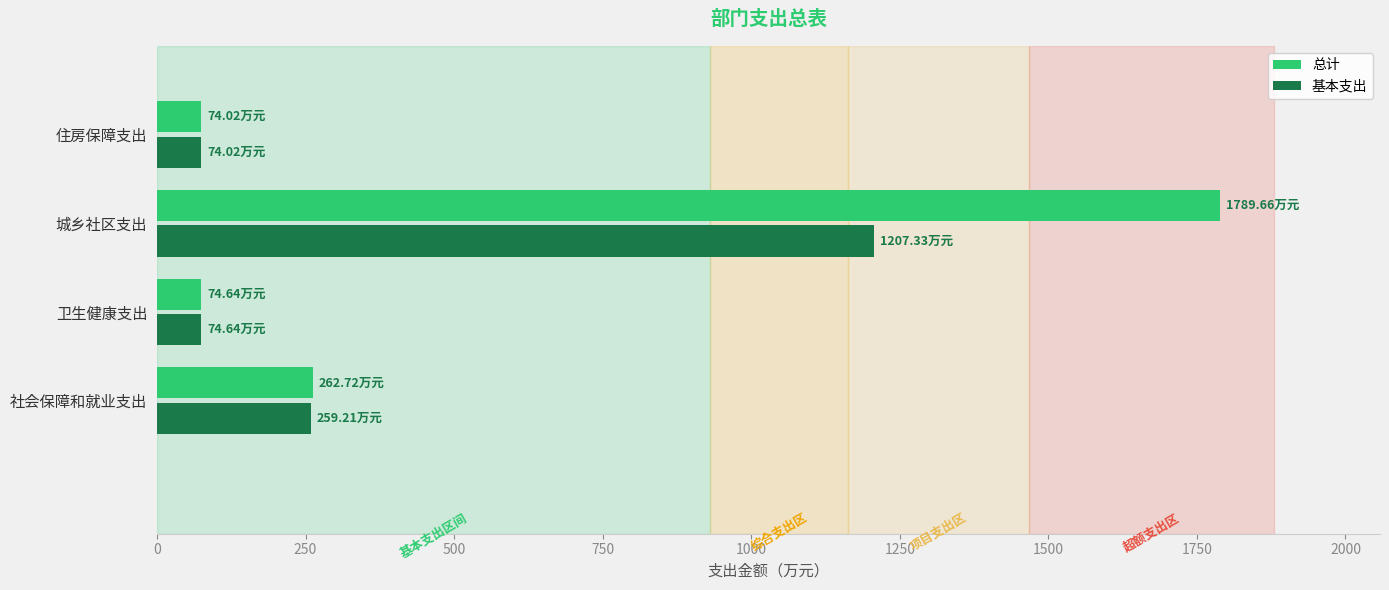

Which series has the largest total across all categories?

总计